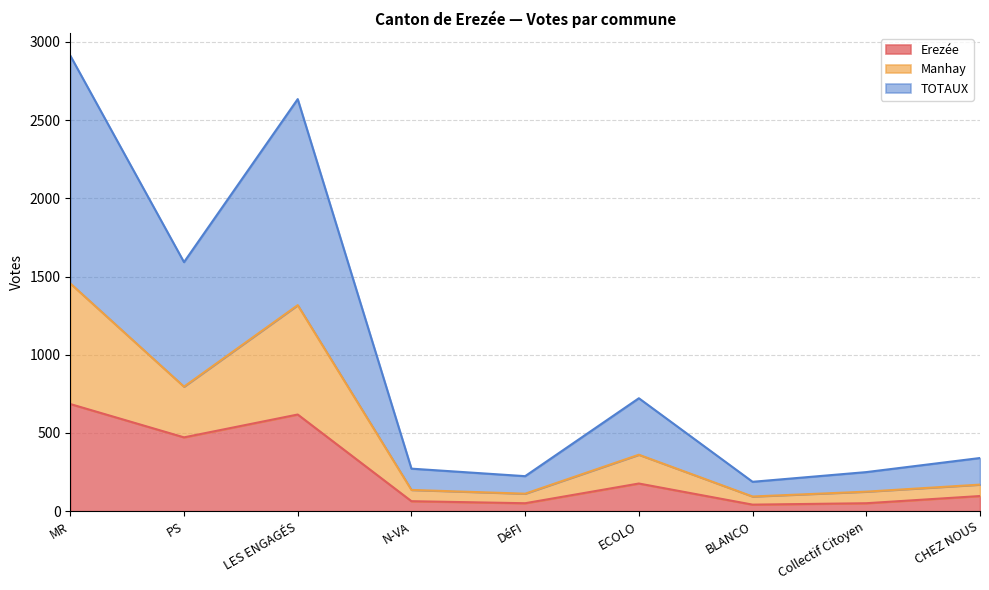

What position from the right is ECOLO?

4